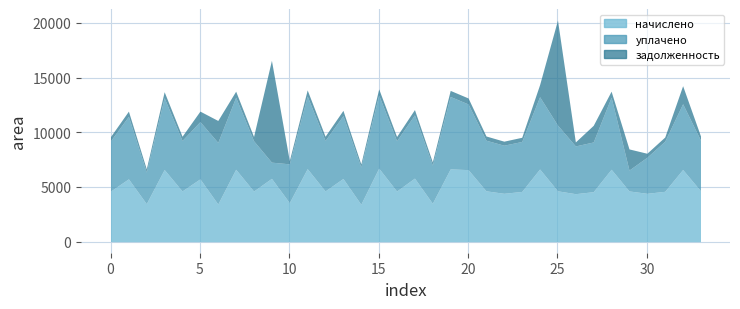

Rank the categories by задолженность value from highest to lowest.

26, 10, 7, 30, 33, 28, 25, 6, 16, 12, 20, 8, 29, 4, 21, 18, 14, 2, 22, 34, 5, 13, 1, 9, 17, 32, 24, 23, 31, 27, 11, 19, 3, 15